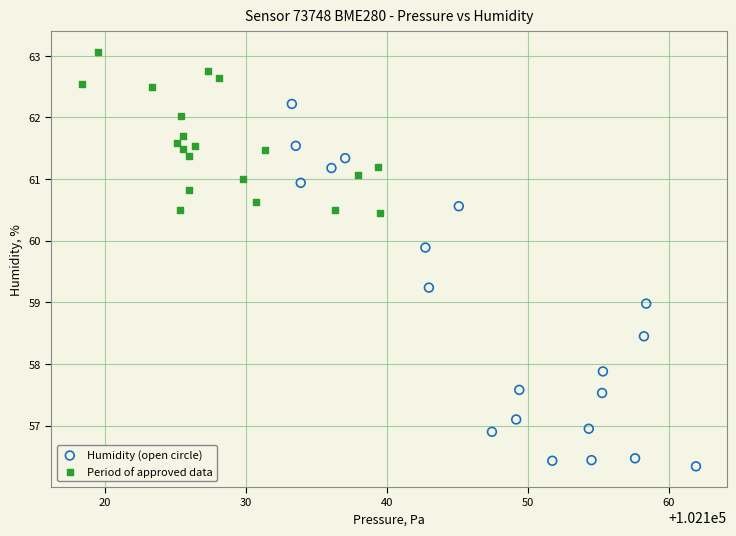

Which series contains the lowest Y value?

Humidity (open circle)